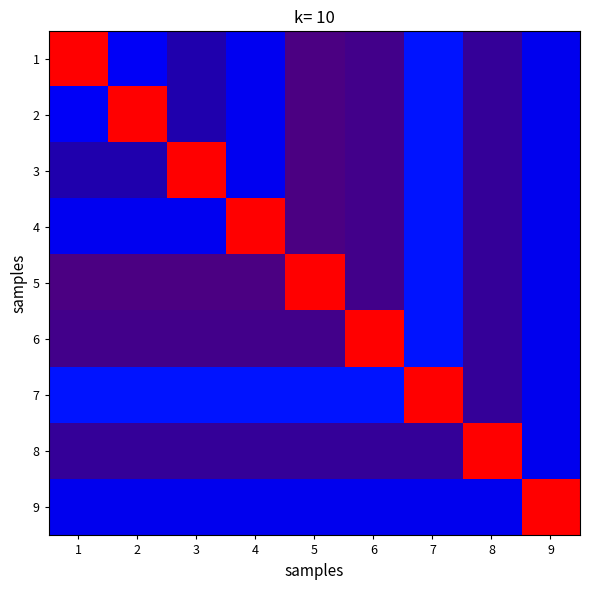

Reading left to right, extract all data points from this chart.

1: 1=753.0	2=544.8	3=424.8	4=542.8	5=395.0	6=401.2	7=553.0	8=411.4	9=541.7
2: 1=544.8	2=753.0	3=424.8	4=542.8	5=395.0	6=401.2	7=553.0	8=411.4	9=541.7
3: 1=424.8	2=424.8	3=753.0	4=542.8	5=395.0	6=401.2	7=553.0	8=411.4	9=541.7
4: 1=542.8	2=542.8	3=542.8	4=753.0	5=395.0	6=401.2	7=553.0	8=411.4	9=541.7
5: 1=395.0	2=395.0	3=395.0	4=395.0	5=753.0	6=401.2	7=553.0	8=411.4	9=541.7
6: 1=401.2	2=401.2	3=401.2	4=401.2	5=401.2	6=753.0	7=553.0	8=411.4	9=541.7
7: 1=553.0	2=553.0	3=553.0	4=553.0	5=553.0	6=553.0	7=753.0	8=411.4	9=541.7
8: 1=411.4	2=411.4	3=411.4	4=411.4	5=411.4	6=411.4	7=411.4	8=753.0	9=541.7
9: 1=541.7	2=541.7	3=541.7	4=541.7	5=541.7	6=541.7	7=541.7	8=541.7	9=753.0